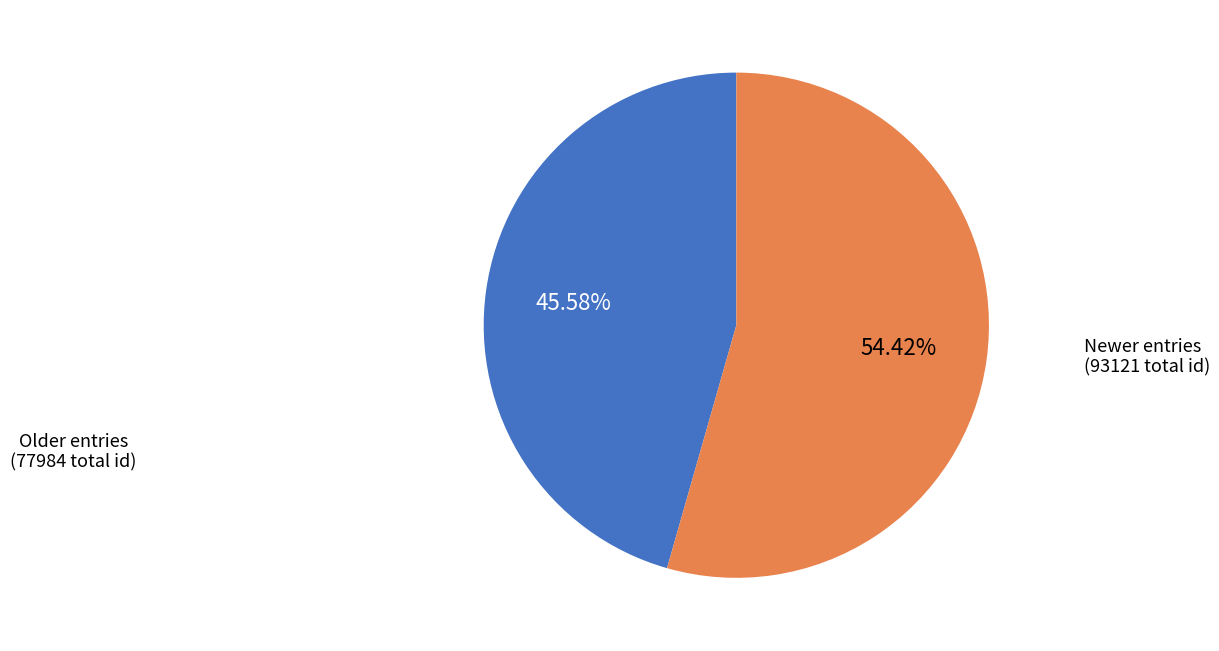

Is there a majority slice in this chart?

Yes